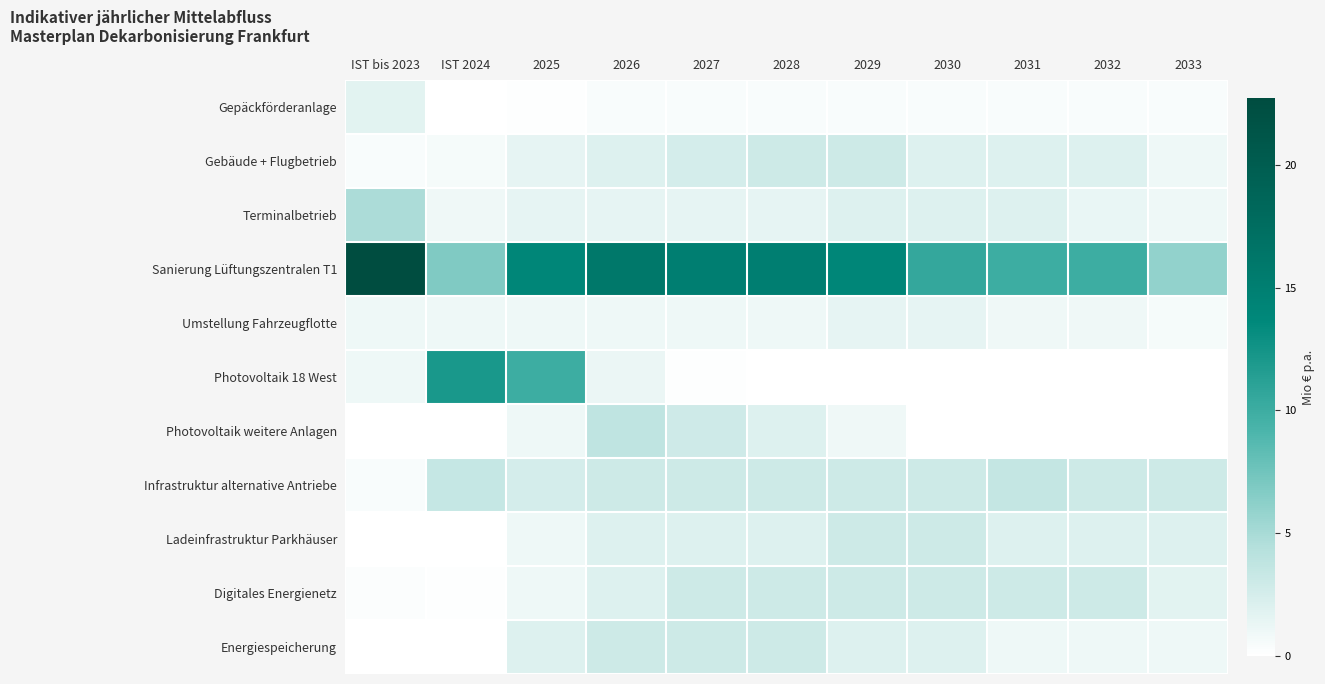

Which series changed the most between 2027 and 2032?

Sanierung Lüftungszentralen T1